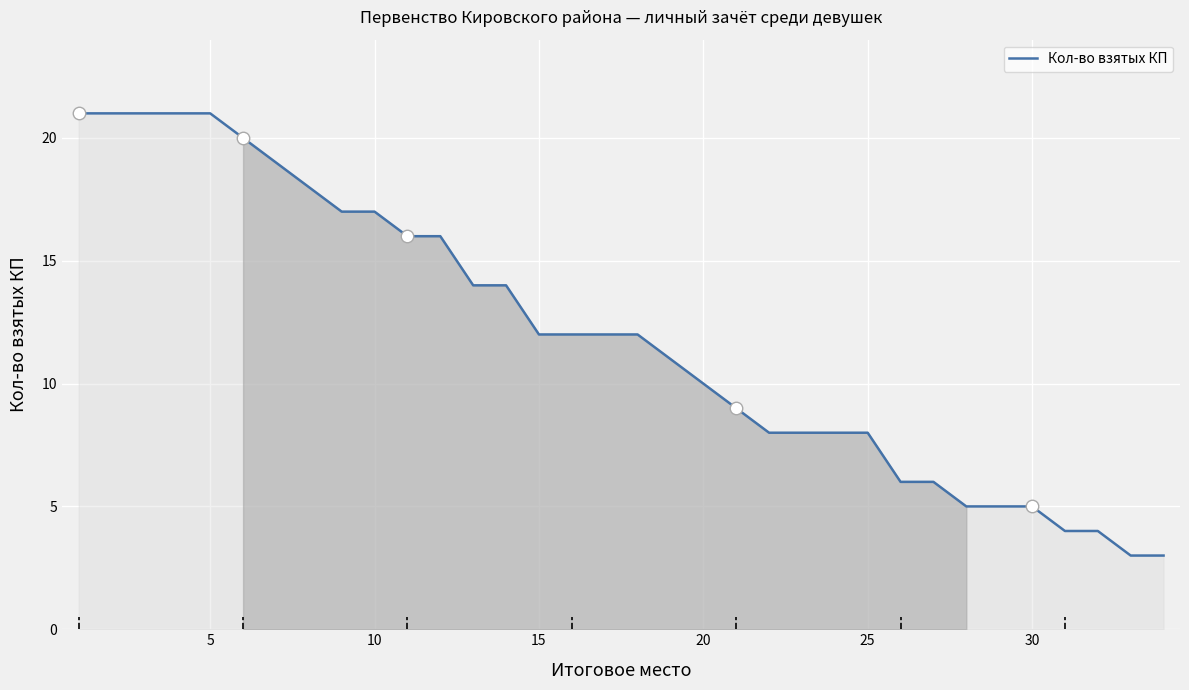

What is the difference between the maximum and minimum values?

18